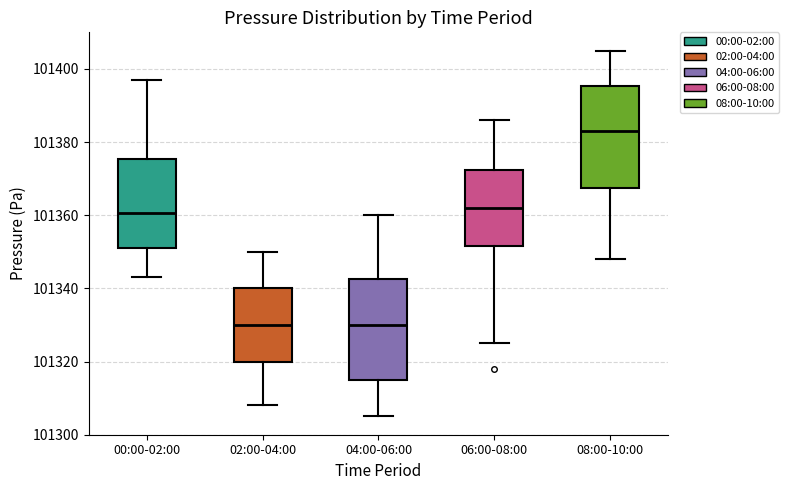

Reading left to right, read every box against the y-axis: the position of its median line, the range the box covers, and the ends of its whiskers. The values are not printed on the chart, so give them approximately, as read against the axis.

00:00-02:00: median 101360, box 101352 to 101376, whiskers 101344 to 101398
02:00-04:00: median 101330, box 101320 to 101340, whiskers 101308 to 101350
04:00-06:00: median 101330, box 101316 to 101342, whiskers 101306 to 101360
06:00-08:00: median 101362, box 101352 to 101372, whiskers 101326 to 101386
08:00-10:00: median 101384, box 101368 to 101396, whiskers 101348 to 101406